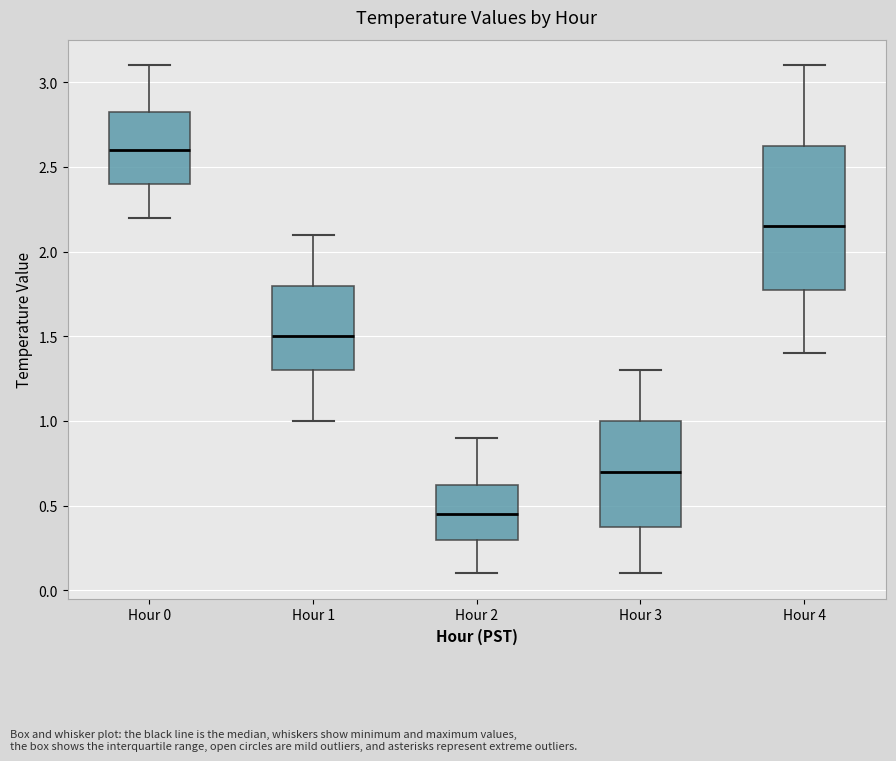

Comparing the boxes themselves (not the whiskers), which one is the tallest?

Hour 4